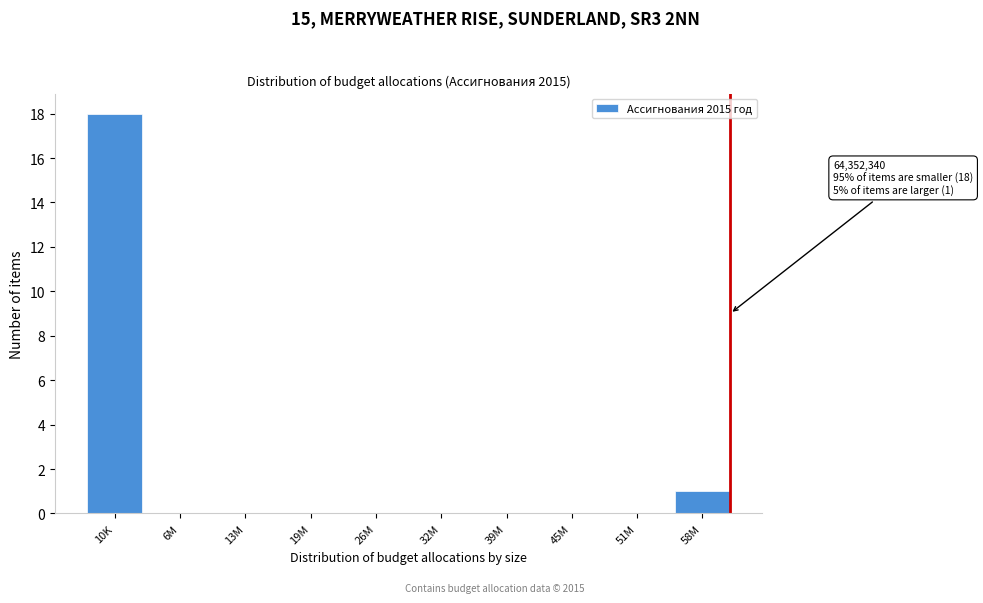

Reading left to right, list all the values displayed in this chart.

10K=18	6M=0	13M=0	19M=0	26M=0	32M=0	39M=0	45M=0	51M=0	58M=1